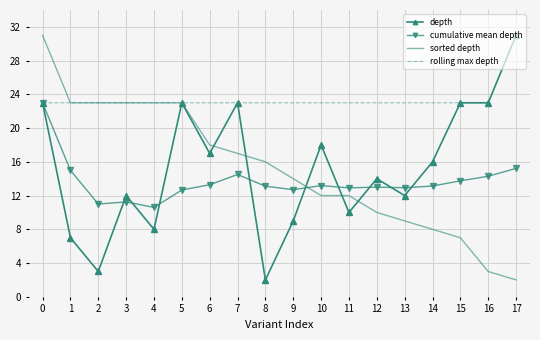

Is it true that rolling max depth equals 23.0 at 13?

True